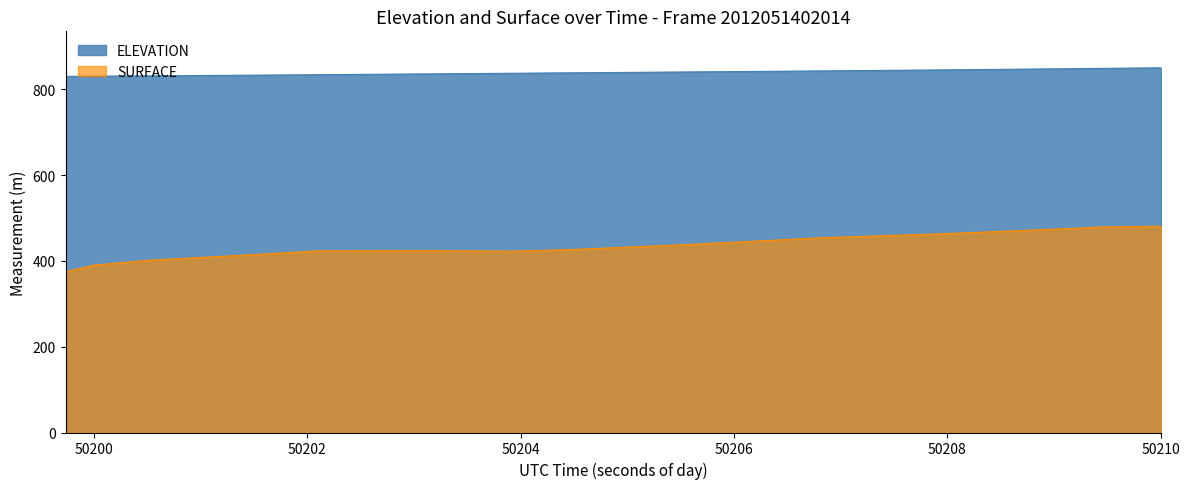

What is the spread (max minus min) of values at 50201.0471?

423.4